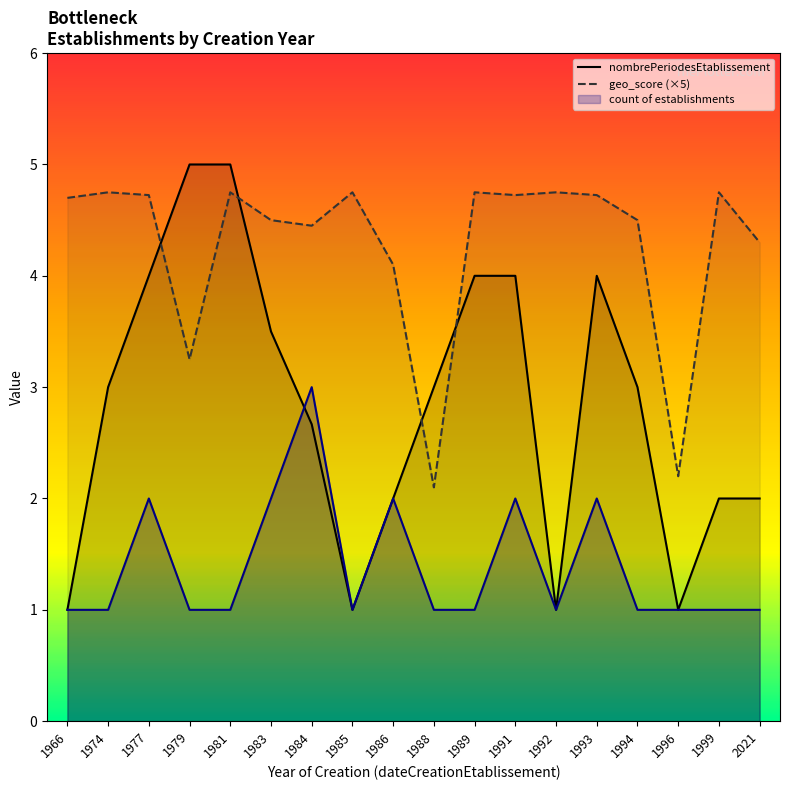

What is the sum of the nombrePeriodesEtablissement values at 1992 and 1985?

2.0